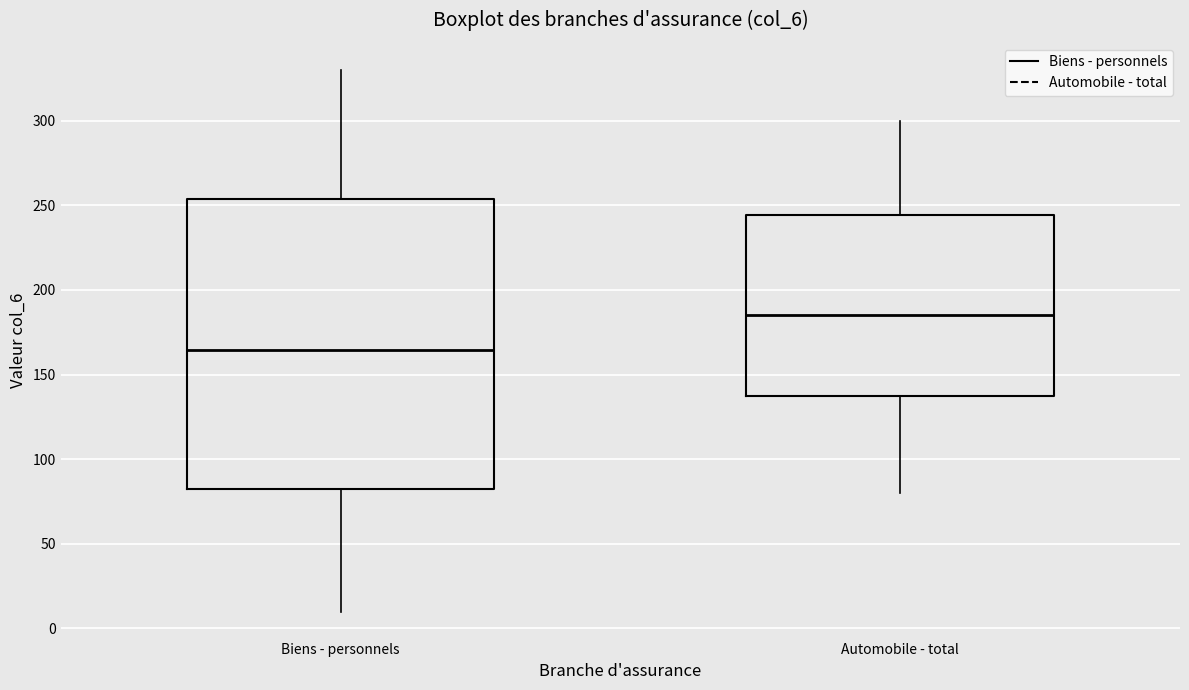

Reading left to right, transcribe this box plot: for each box, give where its median line is, the range the box spans, and where its two whiskers end, as read against the y-axis. The values are not printed on the chart, so give them approximately, as read against the axis.

Biens - personnels: median 165, box 85 to 255, whiskers 10 to 330
Automobile - total: median 185, box 140 to 245, whiskers 80 to 300